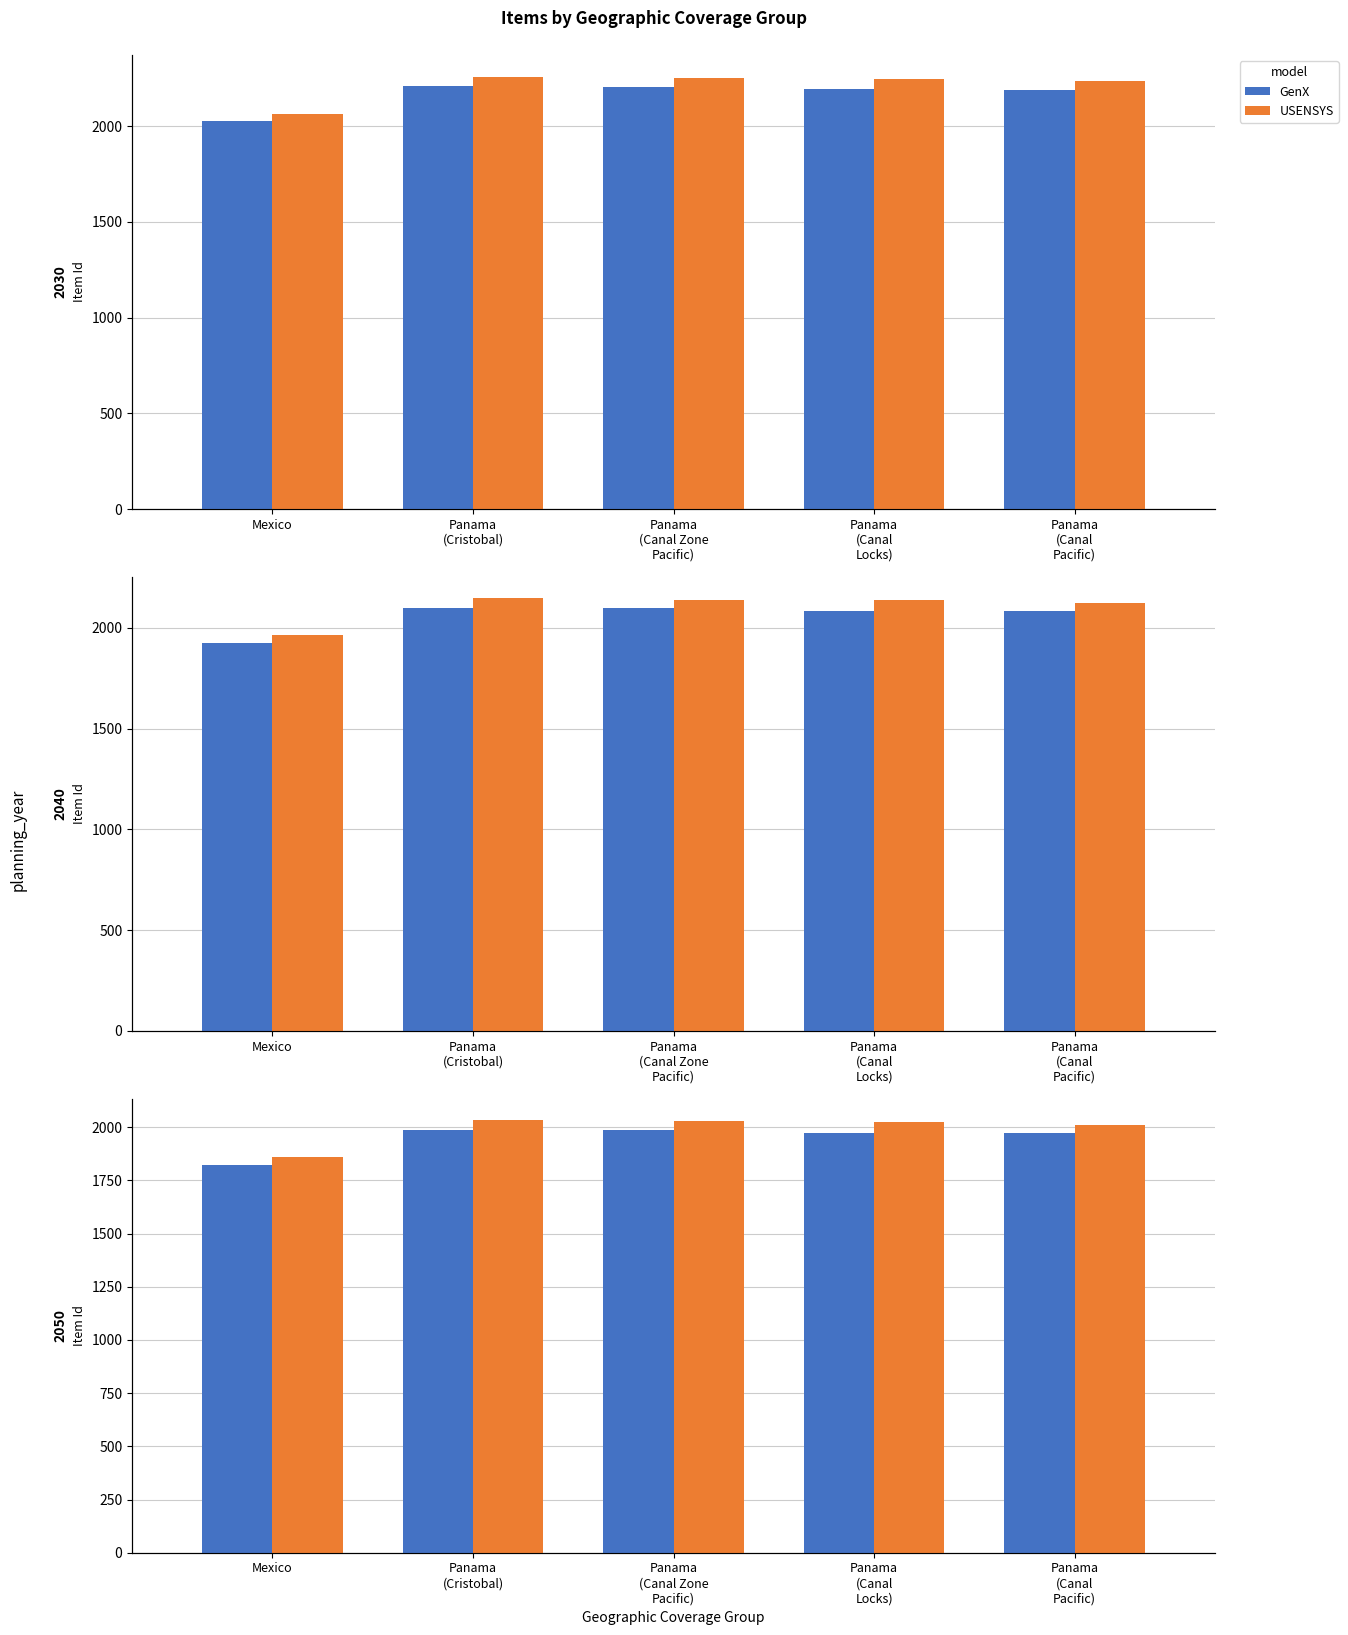

What value does the USENSYS series have at Panama
(Canal
Pacific)?

2012.3